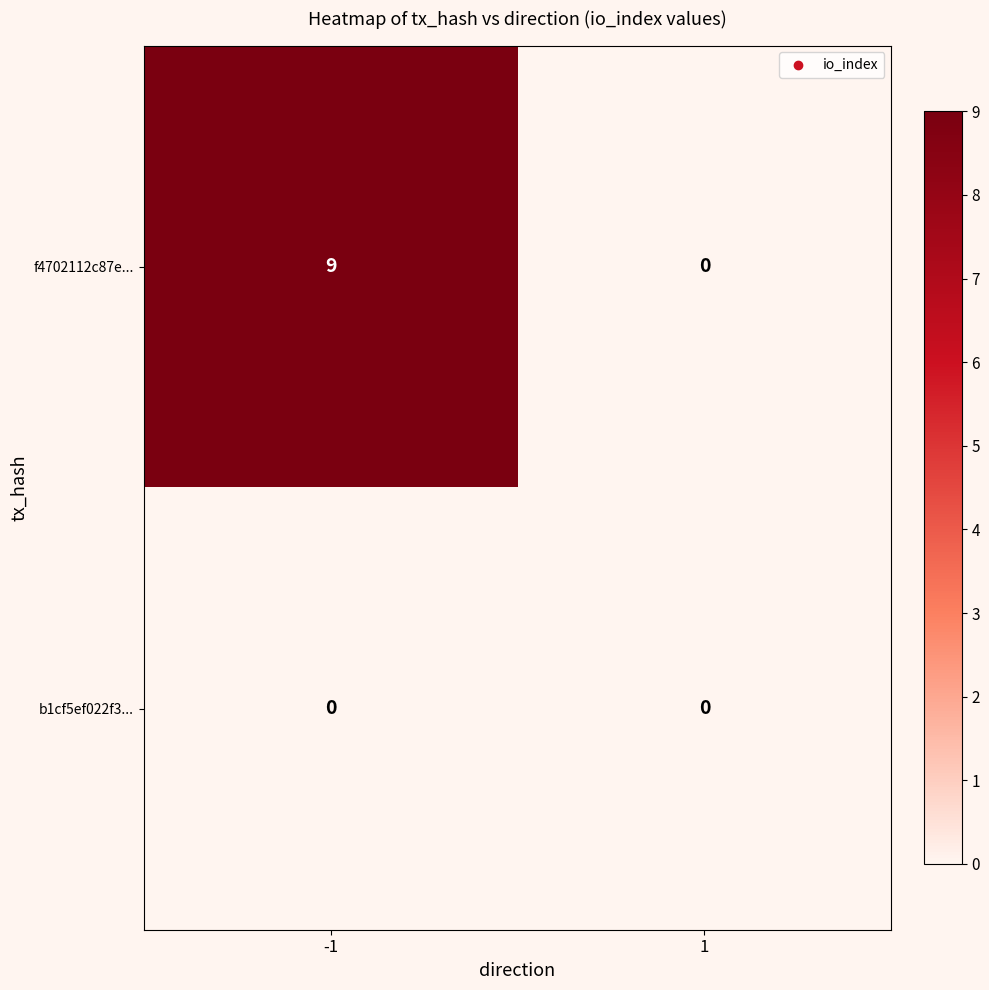

List the series in order of their overall mean, lowest first.

b1cf5ef022f3..., f4702112c87e...